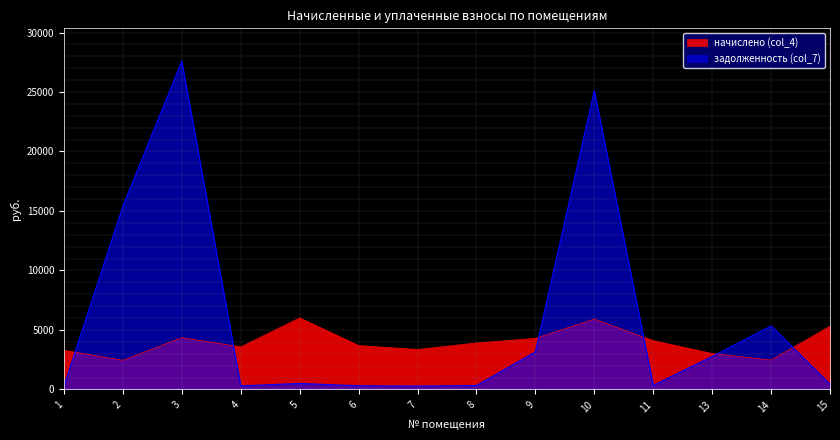

Rank the series at 14 from lowest to highest value.

начислено (col_4), задолженность (col_7)